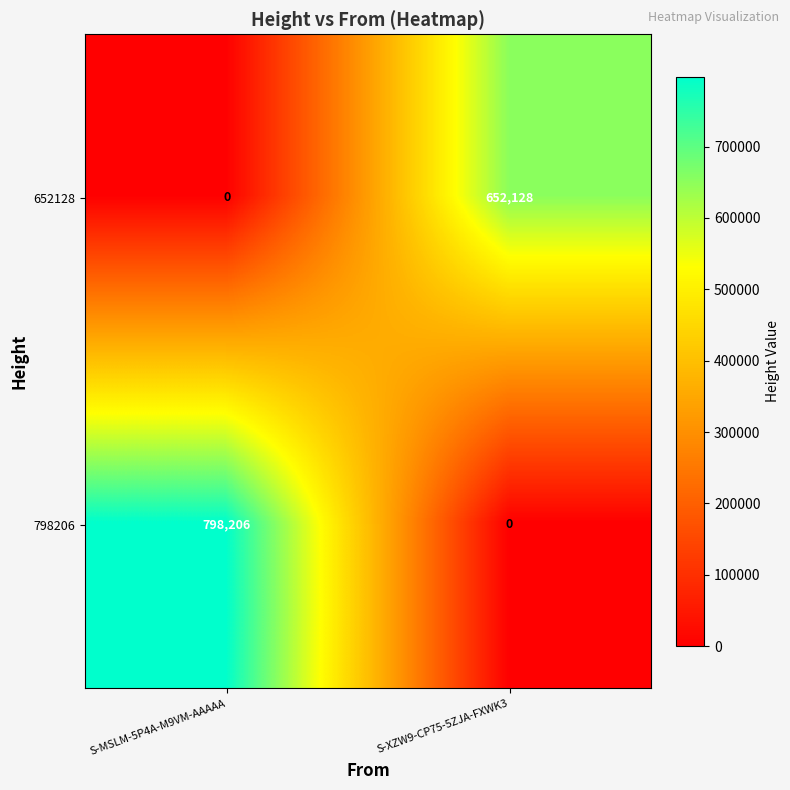

Between S-MSLM-5P4A-M9VM-AAAAA and S-XZW9-CP75-5ZJA-FXWK3, which series saw the biggest shift?

798206